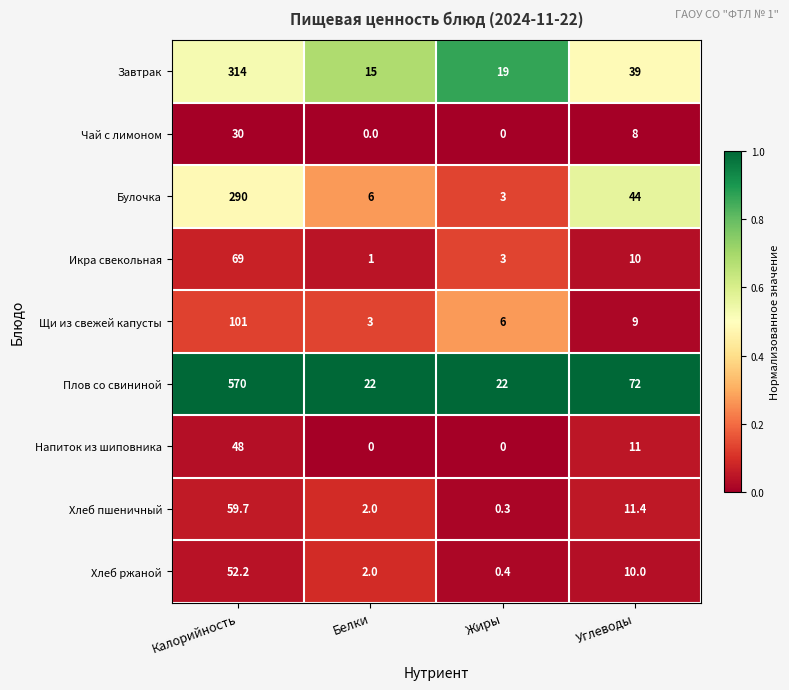

What is the greatest value displayed?

570.0